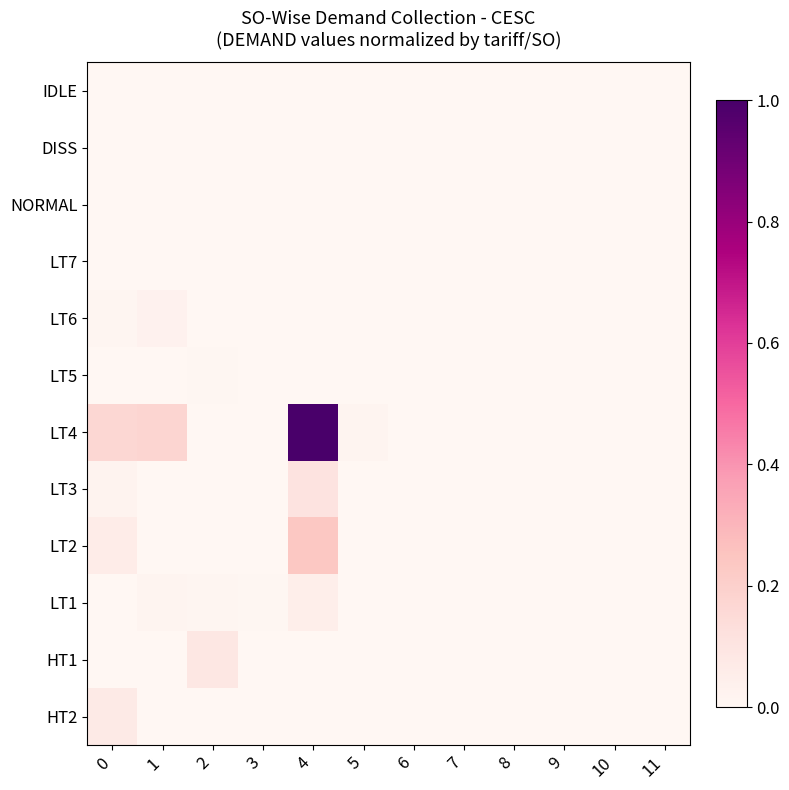

Rank the series at 4 from highest to lowest value.

LT4, LT2, LT3, LT1, NORMAL, IDLE, DISS, HT2, HT1, LT5, LT6, LT7